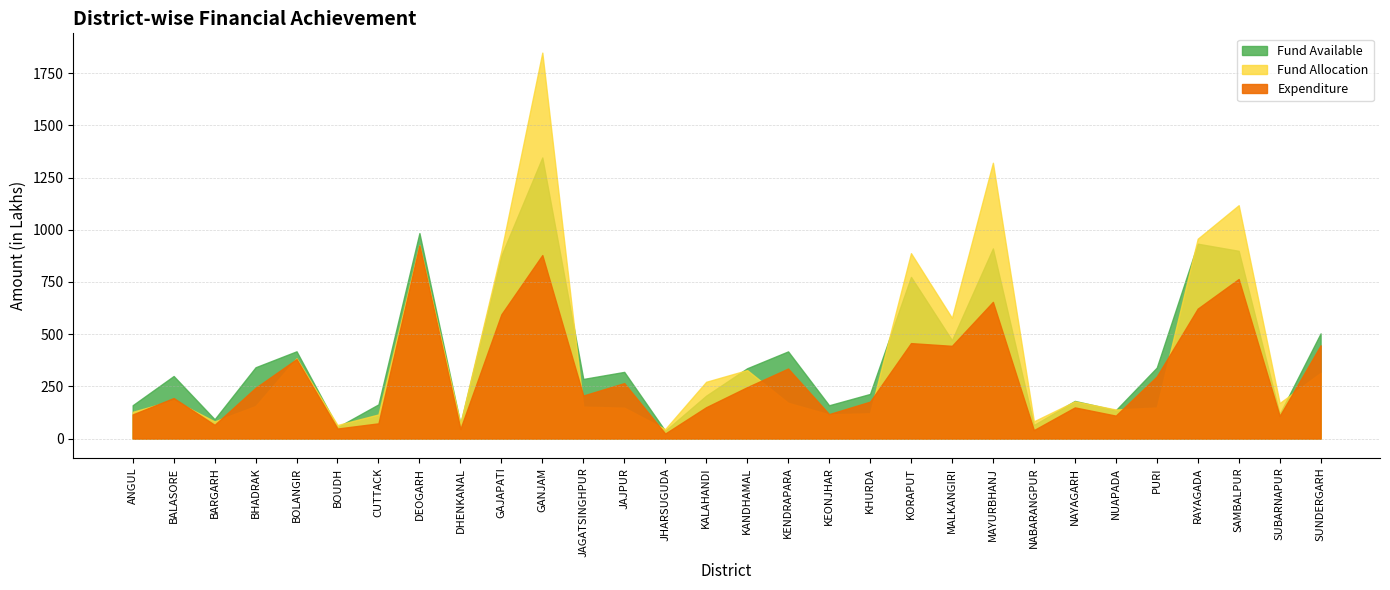

Reading left to right, what are all the values shown in this chart?

Fund Allocation: 128.0	183.7	82.0	155.6	384.3	64.9	115.5	926.4	72.1	898.8	1848.2	152.9	147.7	45.3	271.8	327.9	171.2	115.8	121.1	887.8	577.8	1320.8	82.5	178.1	139.2	148.7	956.9	1117.5	170.1	314.8
Fund Available: 159.6	299.5	92.5	341.4	417.8	54.5	163.7	984.0	69.8	876.7	1346.2	285.4	319.2	37.0	205.4	336.6	417.4	159.3	213.6	774.2	471.1	910.6	64.8	180.2	135.7	339.8	933.3	899.1	118.0	503.7
Expenditure: 115.4	194.0	65.7	243.1	380.4	48.0	72.8	925.5	46.0	594.9	878.7	206.0	265.5	23.9	150.1	246.1	335.3	117.0	176.7	457.0	444.0	654.6	40.4	149.2	109.8	297.2	622.2	764.1	108.2	446.5